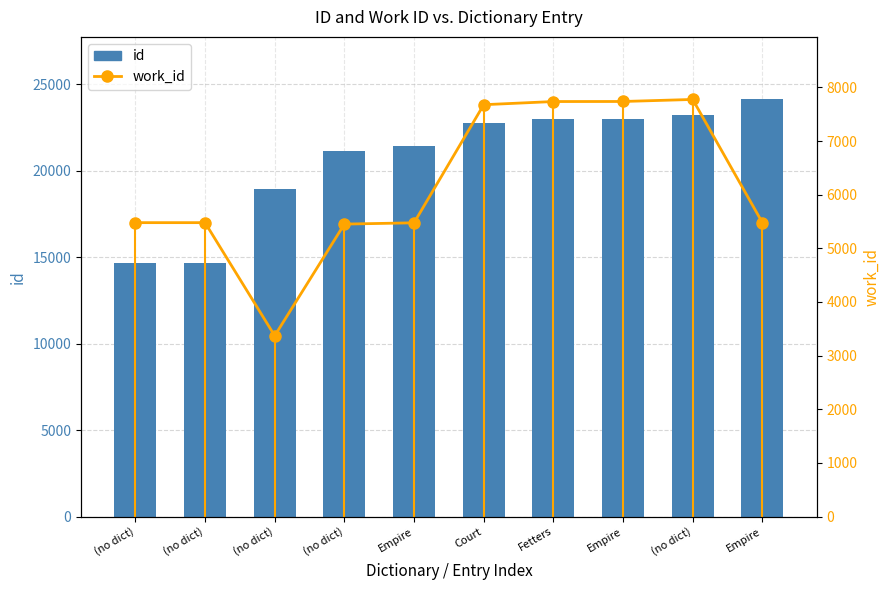

What is the difference between the highest and lowest values at Fetters?

15274